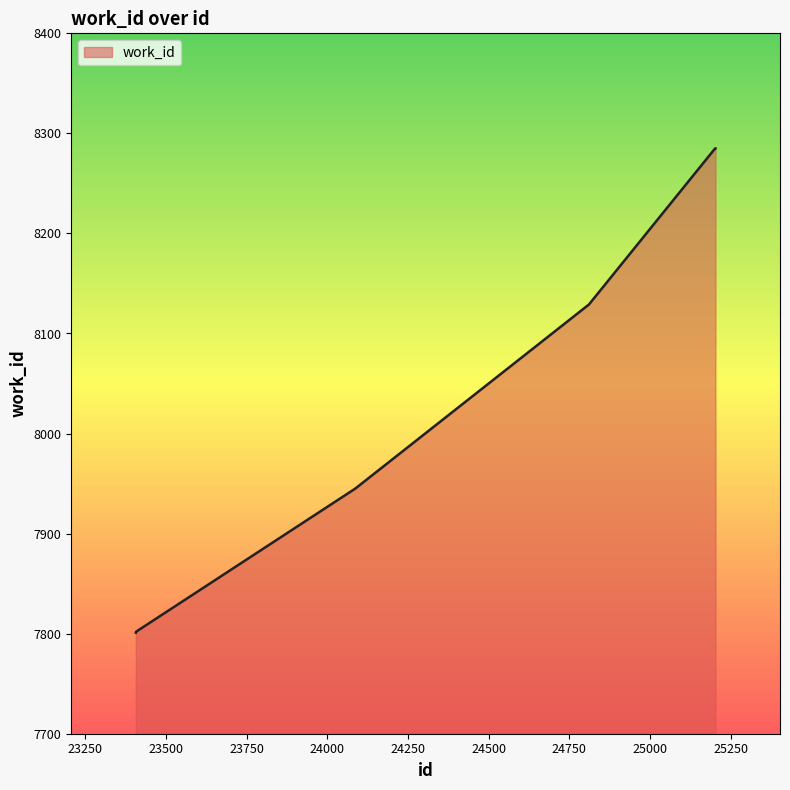

What is the sum of all values?

48247